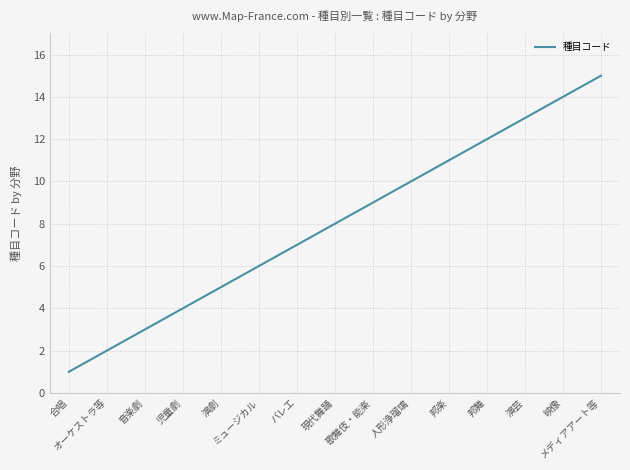

Reading left to right, list all the values displayed in this chart.

1	2	3	4	5	6	7	8	9	10	11	12	13	14	15